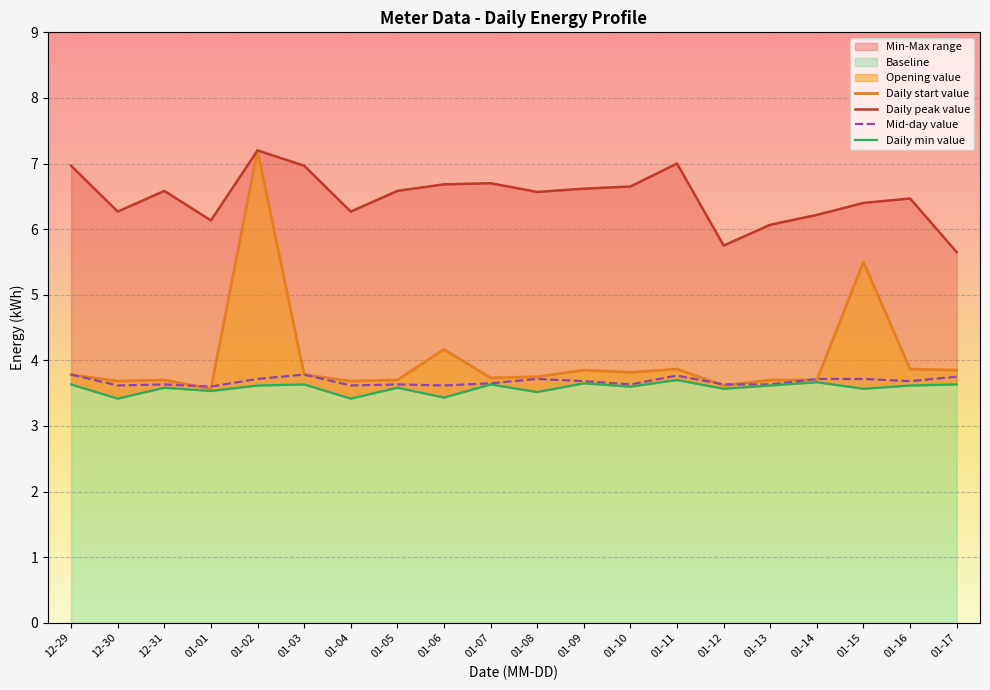

Is the value of Daily min value at 01-16 greater than the value of Daily start value at 01-15?

No